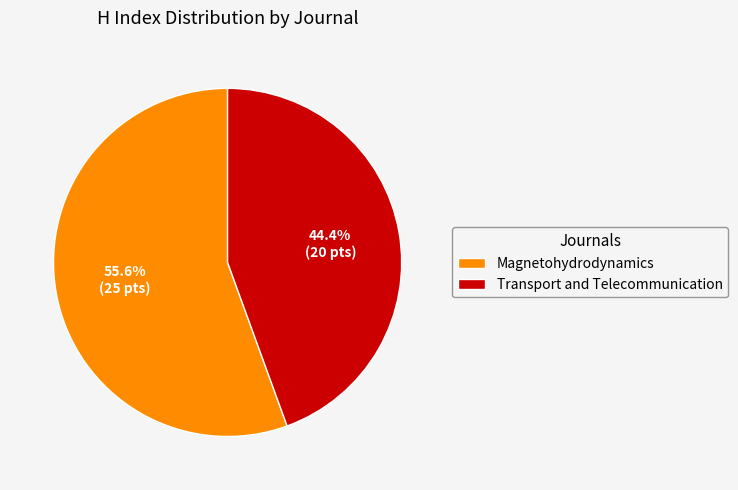

To the nearest percent, what is the average slice percentage?

50%